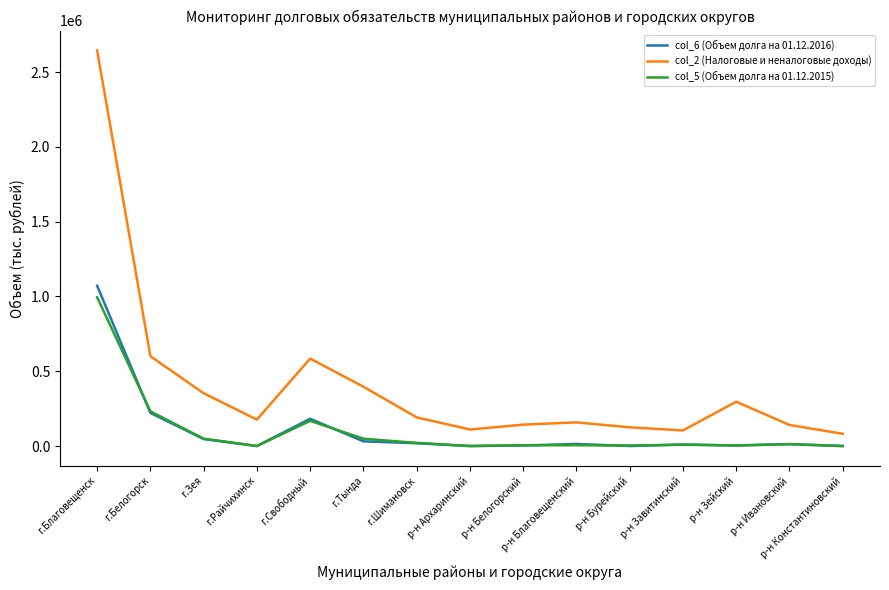

The value of col_2 (Налоговые и неналоговые доходы) at г.Белогорск is 177805.8. True or false?

False